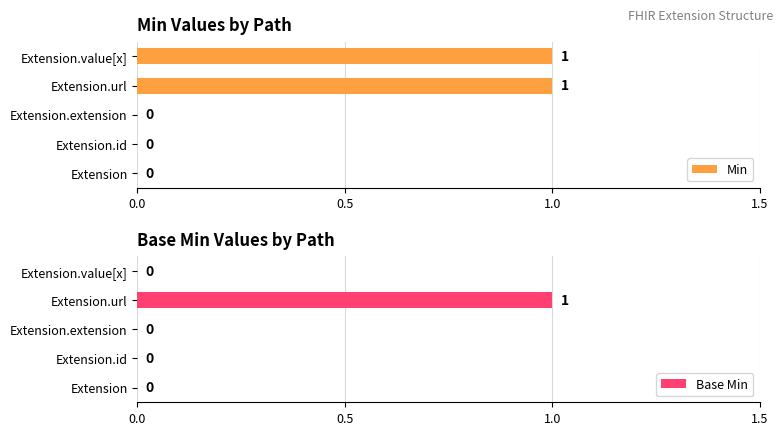

How many series are shown in this chart?

2